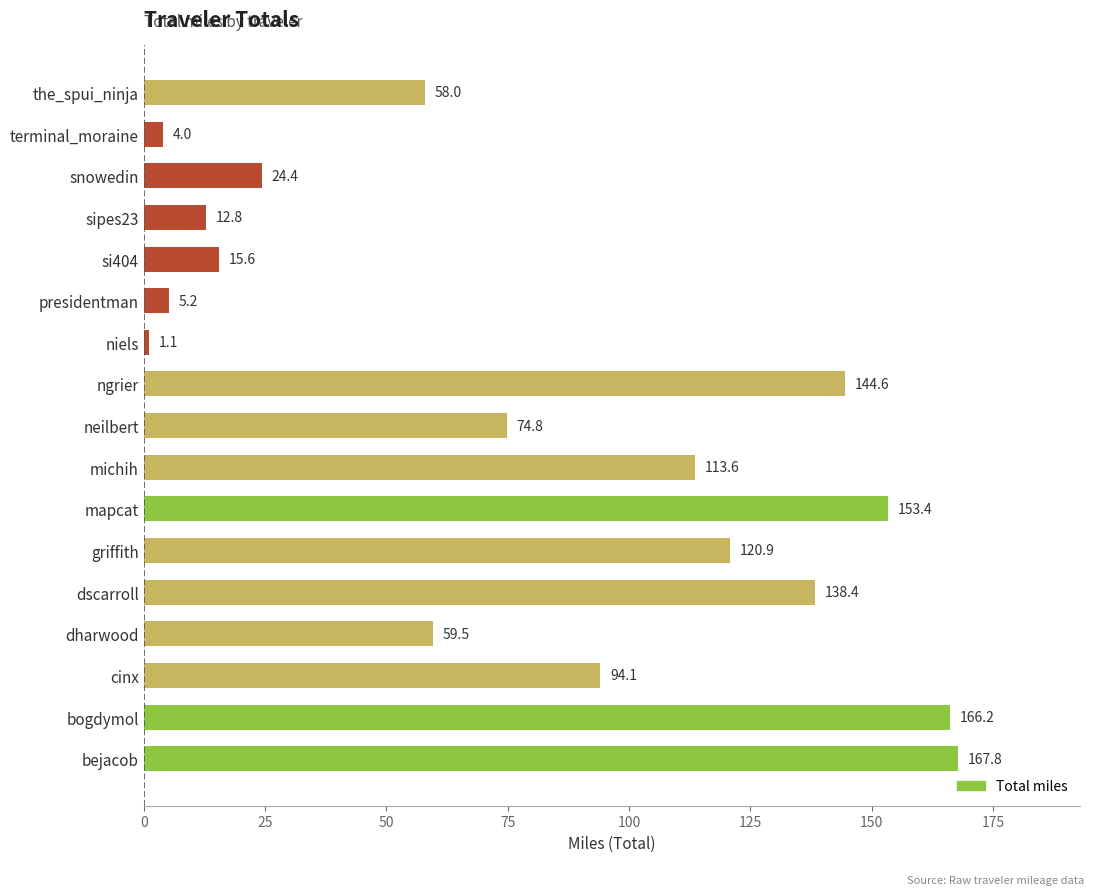

List the labels in order of value, smallest first.

niels, terminal_moraine, presidentman, sipes23, si404, snowedin, the_spui_ninja, dharwood, neilbert, cinx, michih, griffith, dscarroll, ngrier, mapcat, bogdymol, bejacob